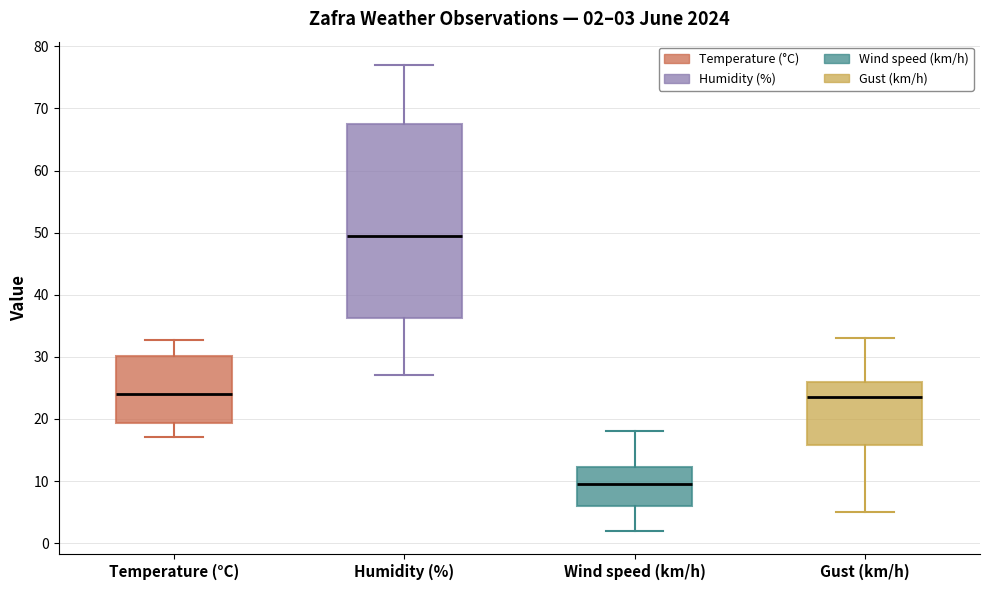

Which box has the lowest median line?

Wind speed (km/h)